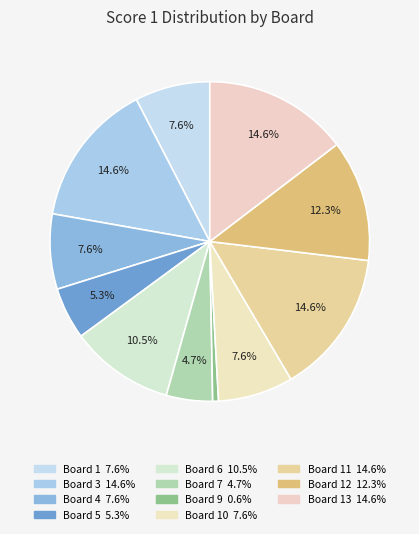

Count the number of slices in the pie.

11